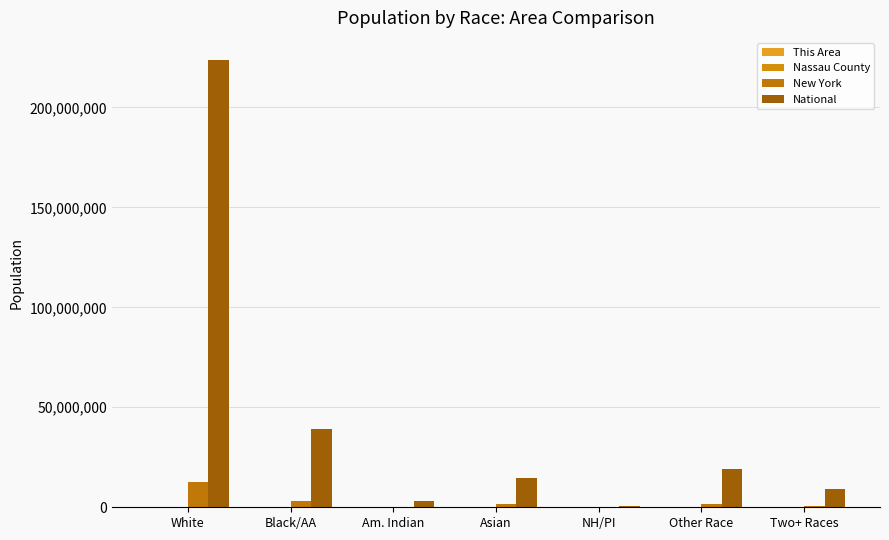

Which series changed the most between Black/AA and Am. Indian?

National